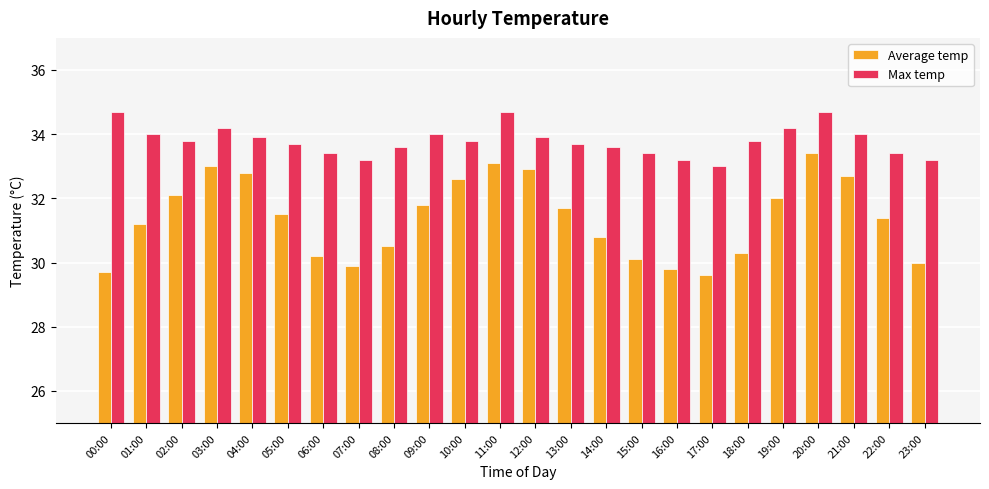

How many series are shown in this chart?

2